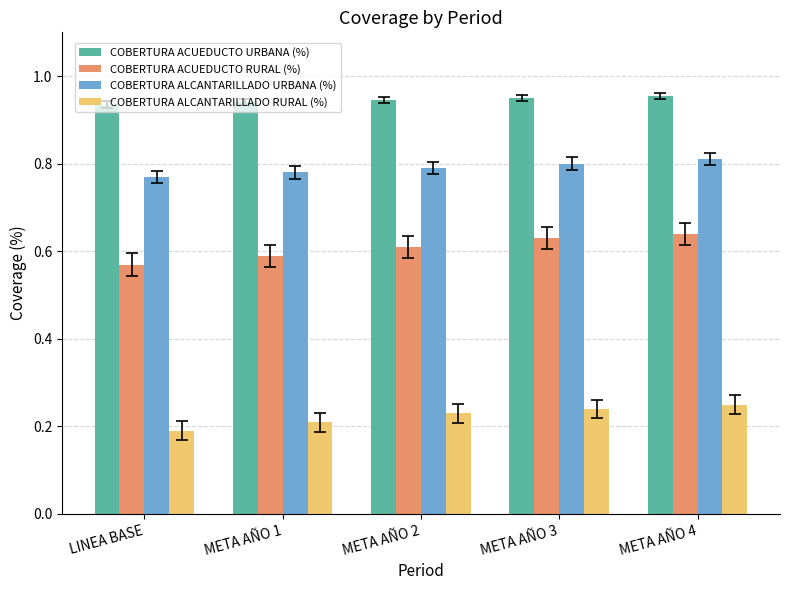

At which label does COBERTURA ACUEDUCTO RURAL (%) reach its peak?

META AÑO 4